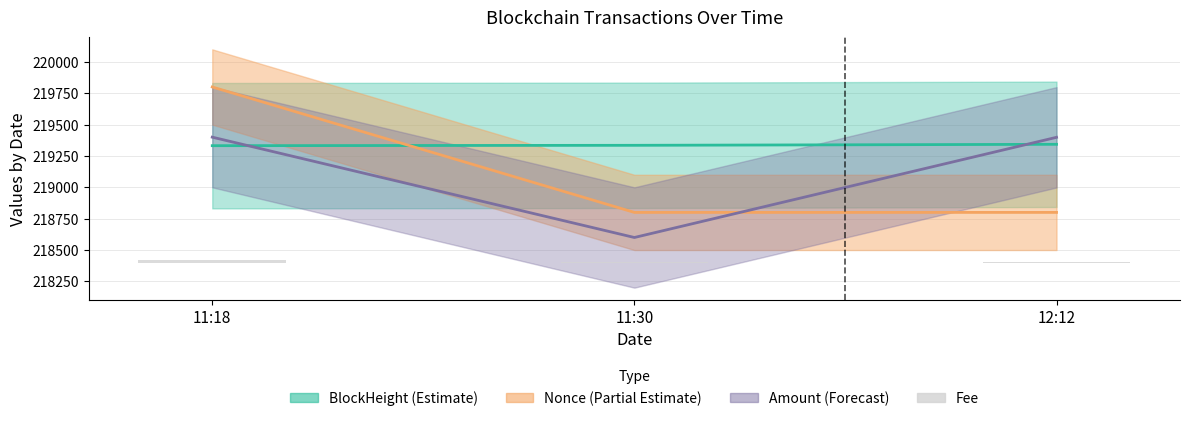

At which category does the chart reach its peak across all series?

11:18